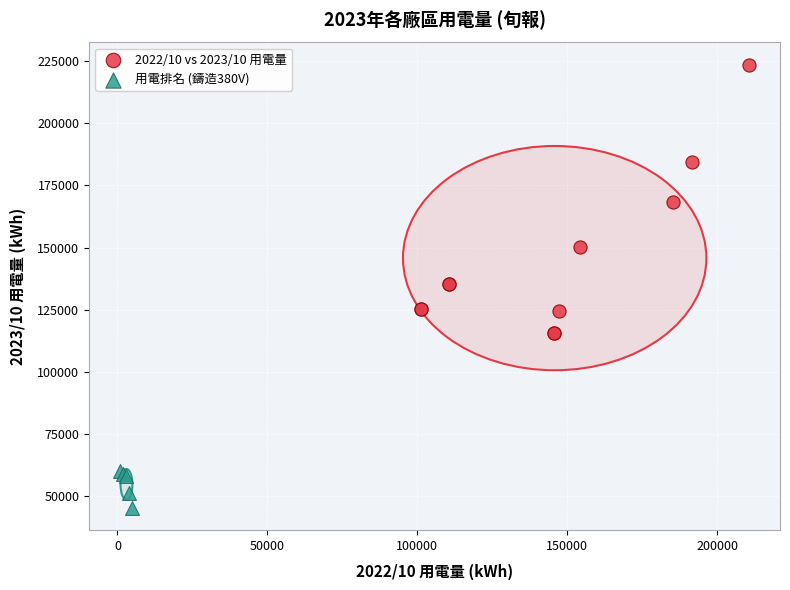

Which series reaches the maximum Y coordinate?

2022/10 vs 2023/10 用電量